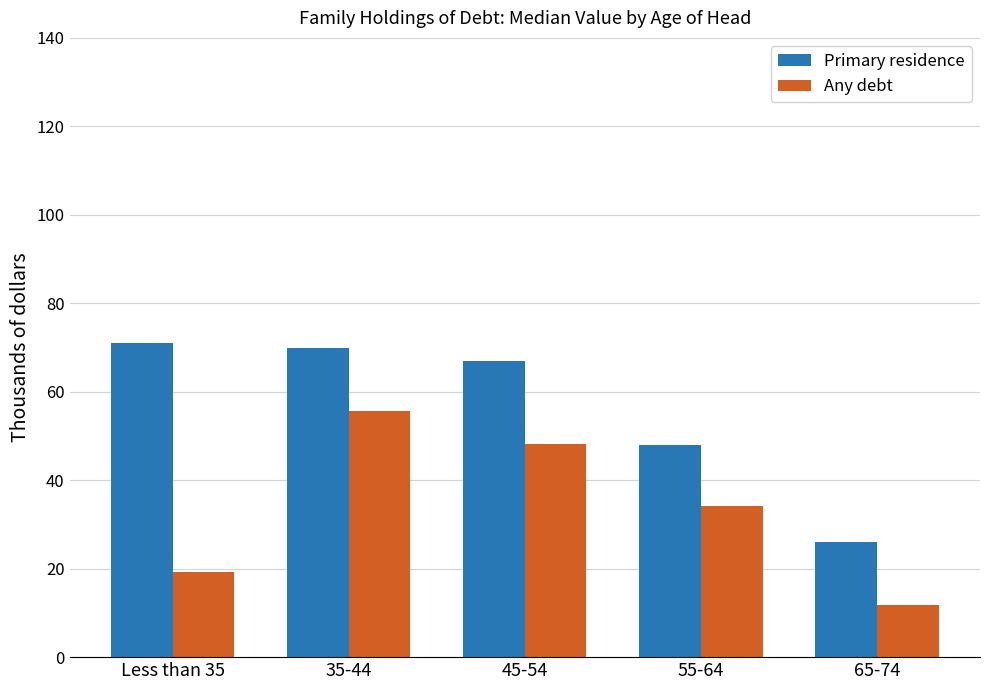

Is it true that Primary residence equals 46.3 at Less than 35?

False